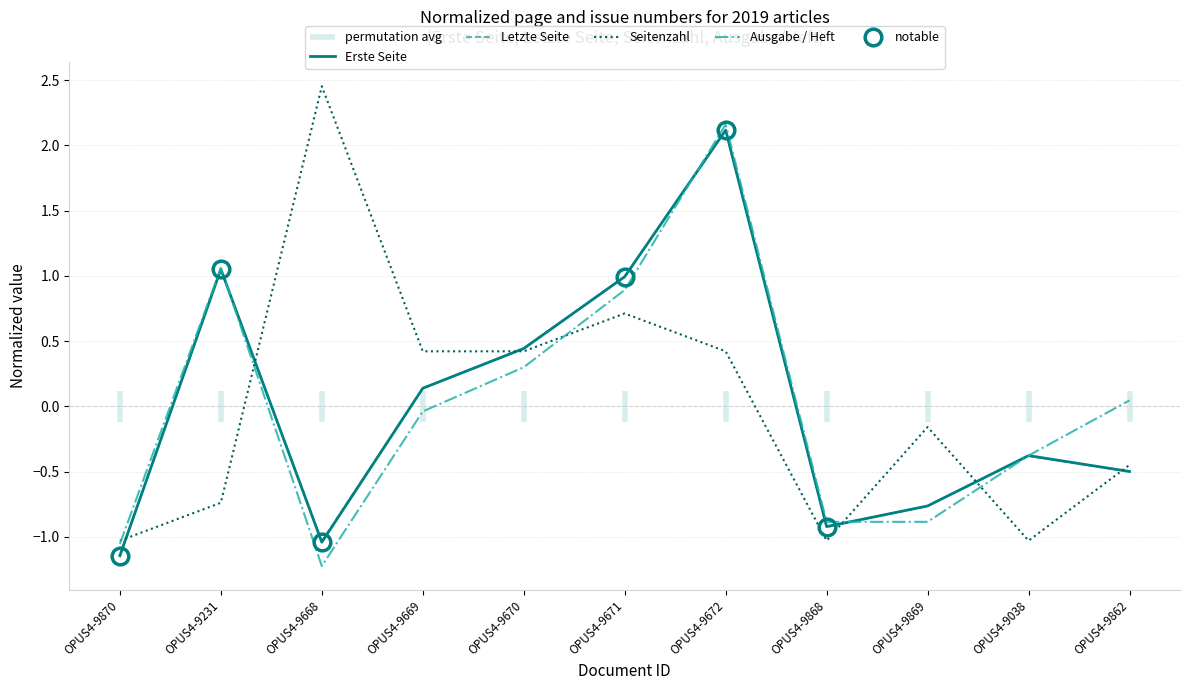

Is this an area chart (filled region under the line)?

No